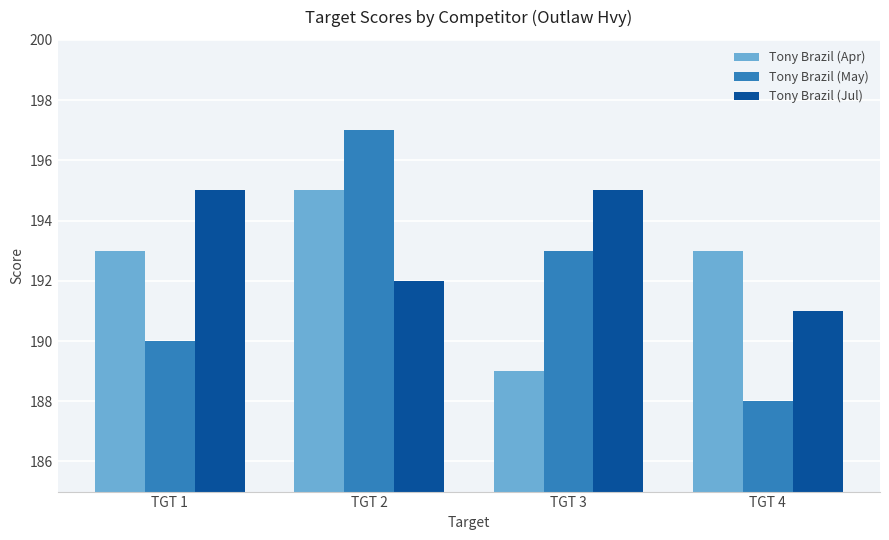

Does the chart contain any negative values?

No